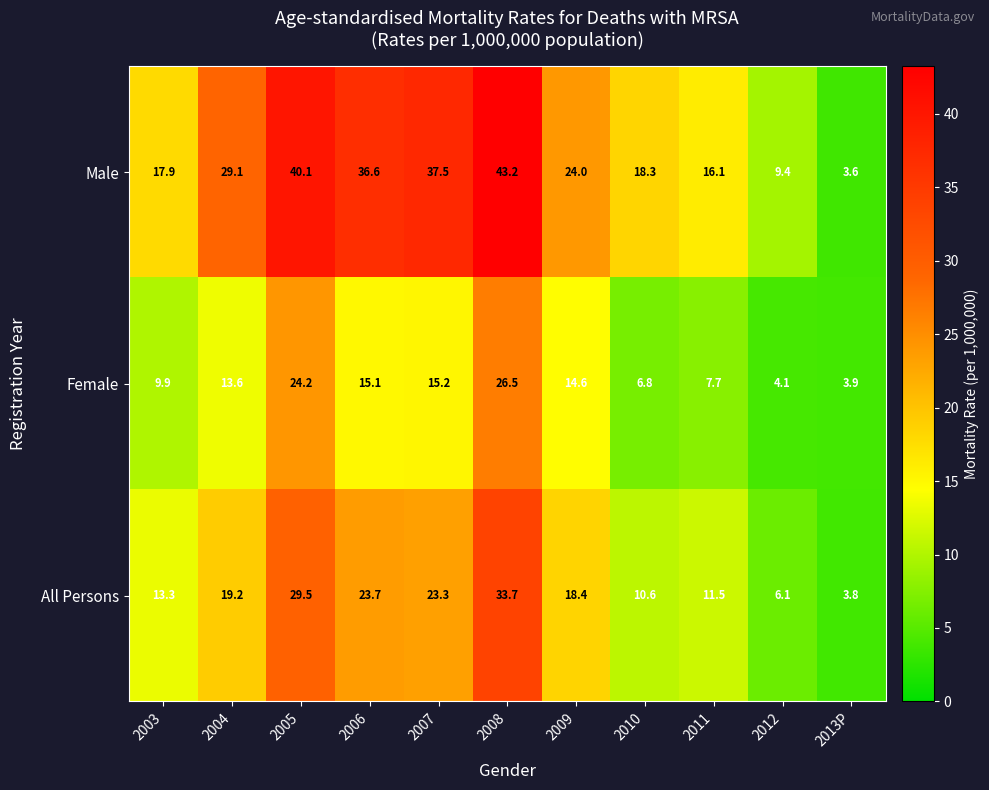

Rank the series at 2013P from highest to lowest value.

Female, All Persons, Male